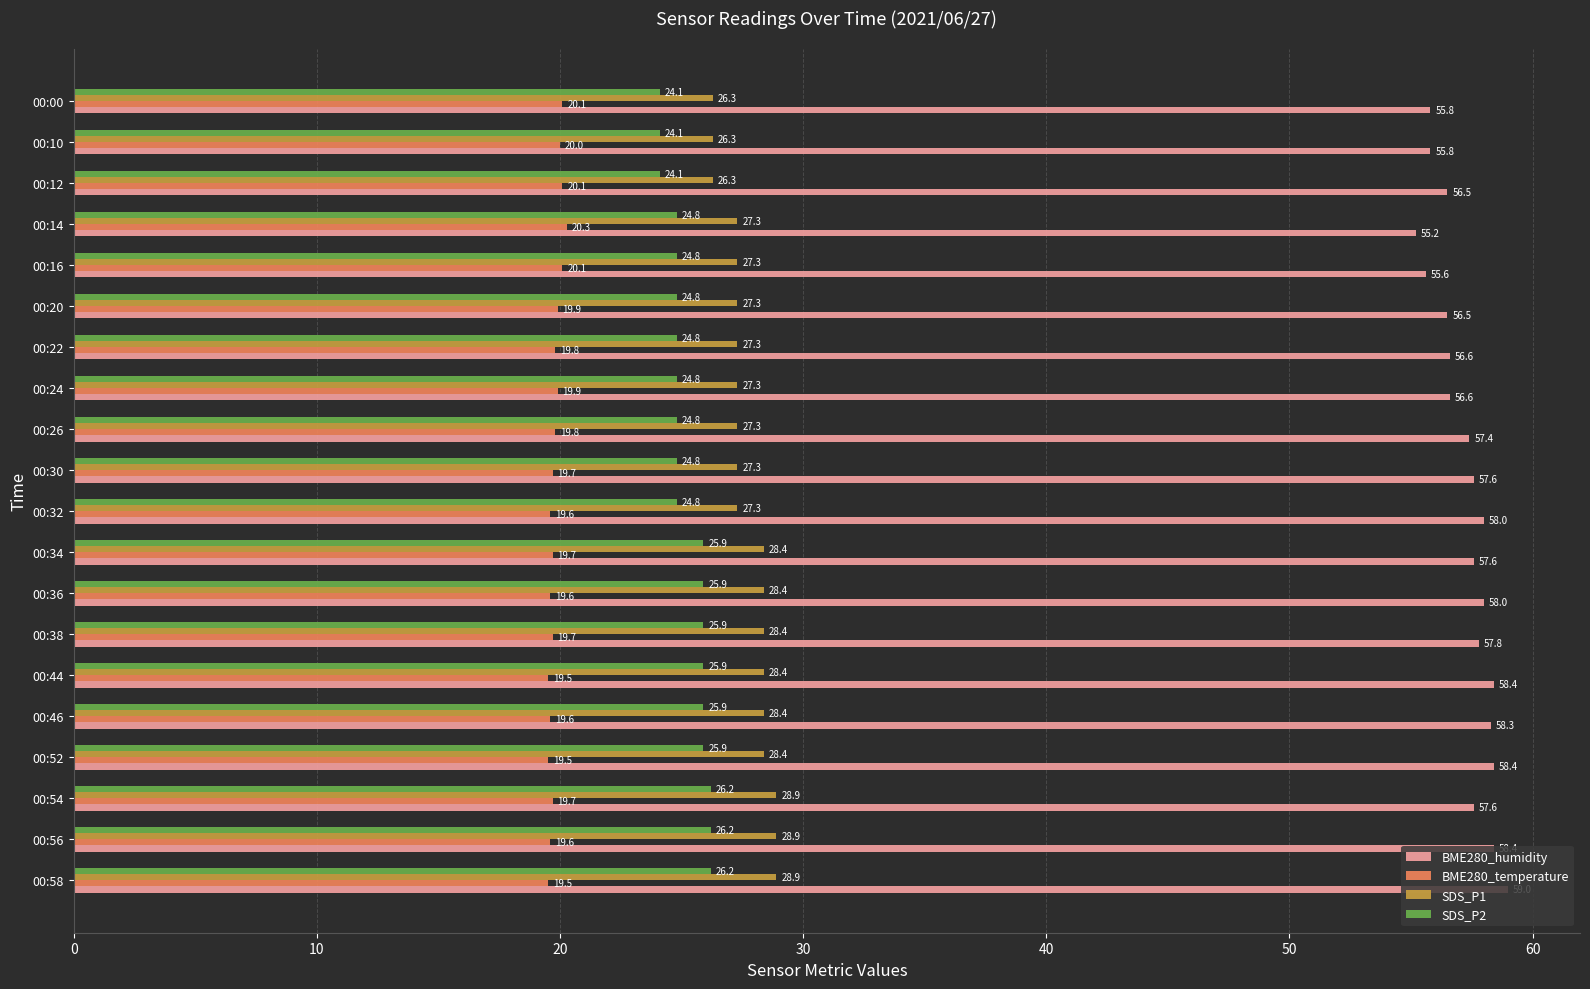

True or false: SDS_P1 has a value of 26.3 at 00:10.

True